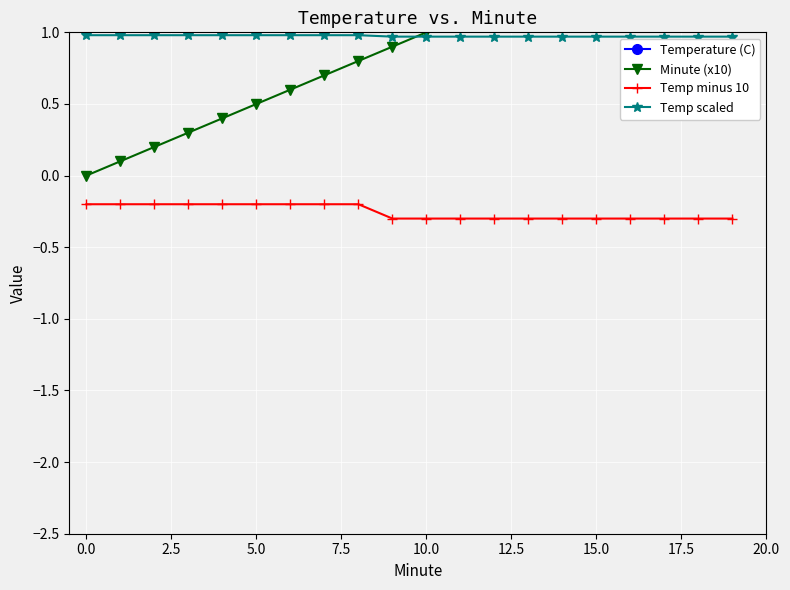

True or false: Temp scaled has a value of 1.0 at 5.0.

True